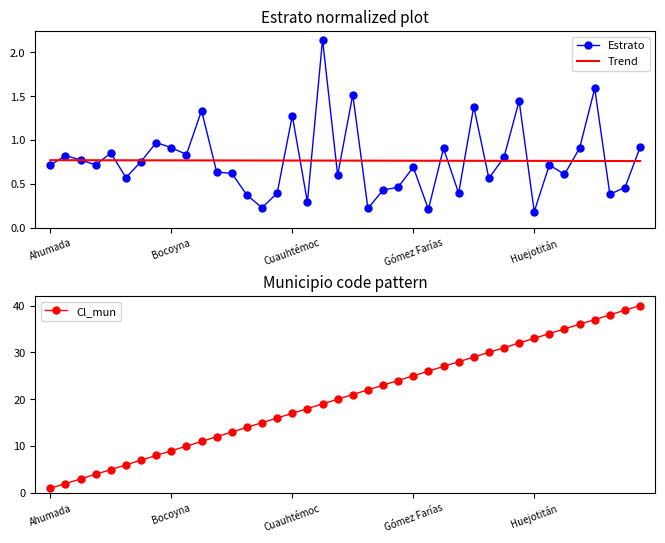

True or false: Estrato has a value of 0.7 at Ahumada.

True